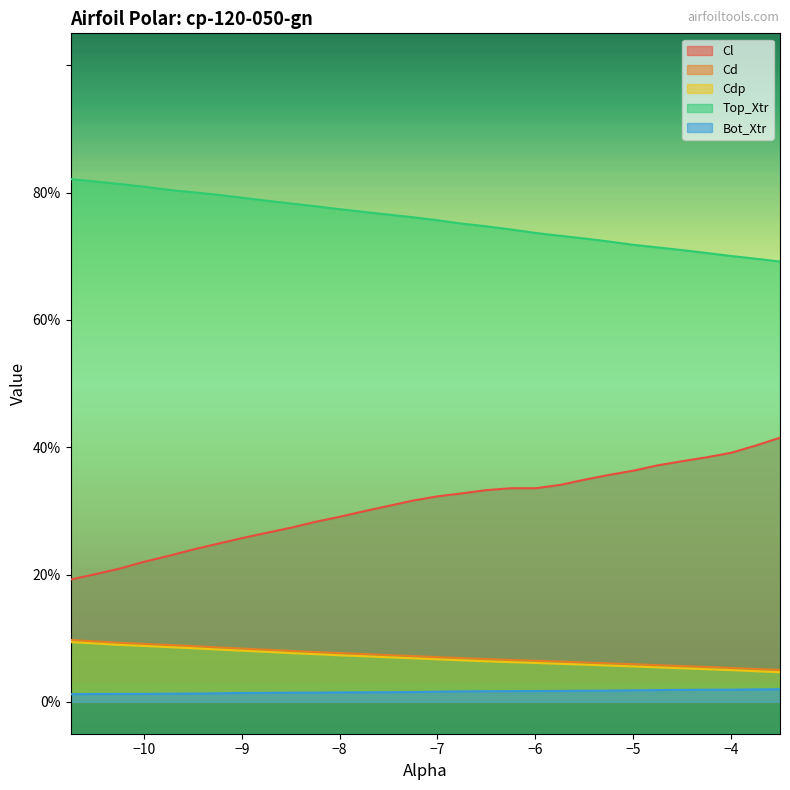

What is the difference between the highest and lowest values at -6.5?

0.7